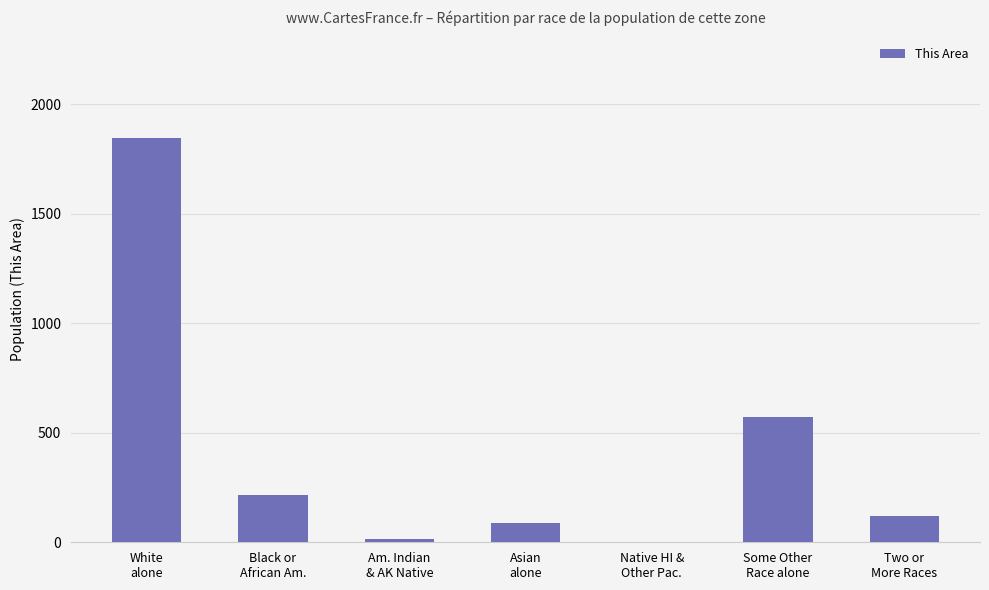

At which label does the data first exceed 120?

White
alone